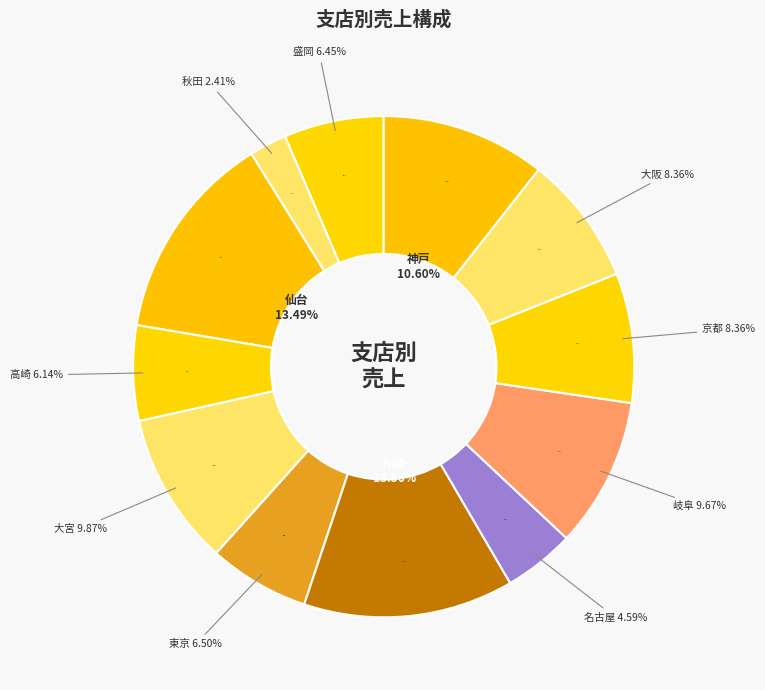

To the nearest percent, what portion does 東京 represent?

7%